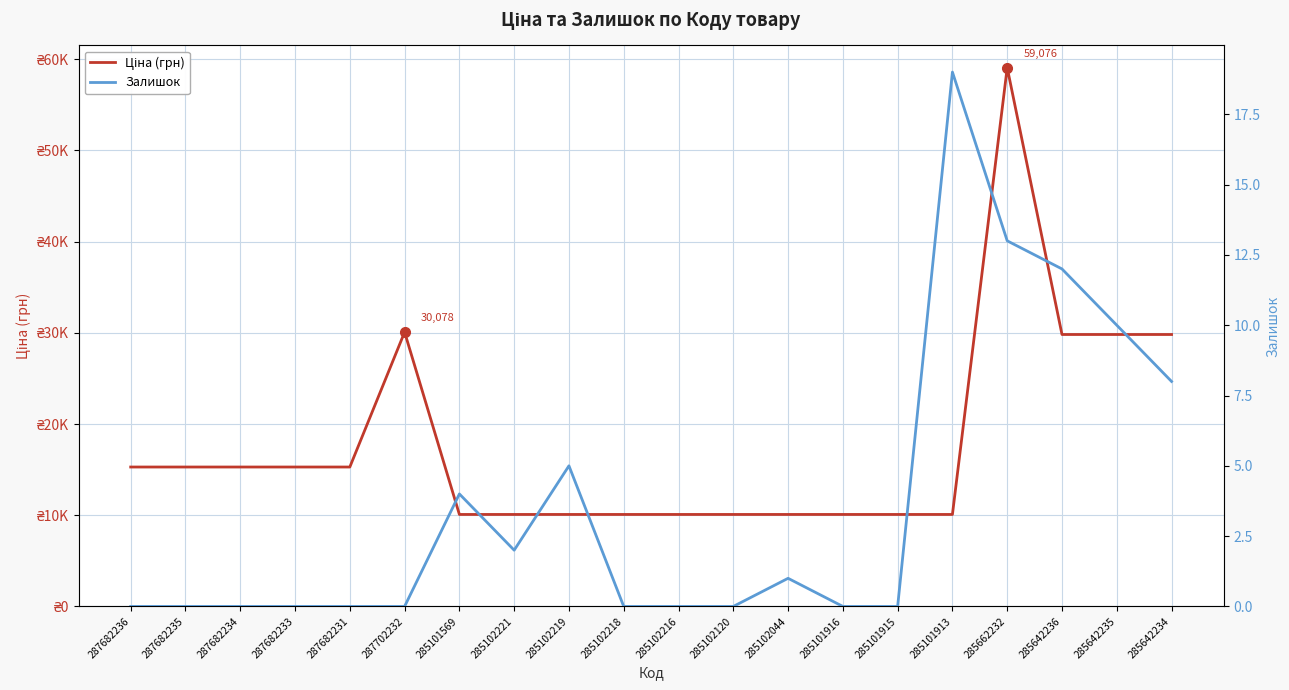

What is the average value of the Залишок series?

3.7